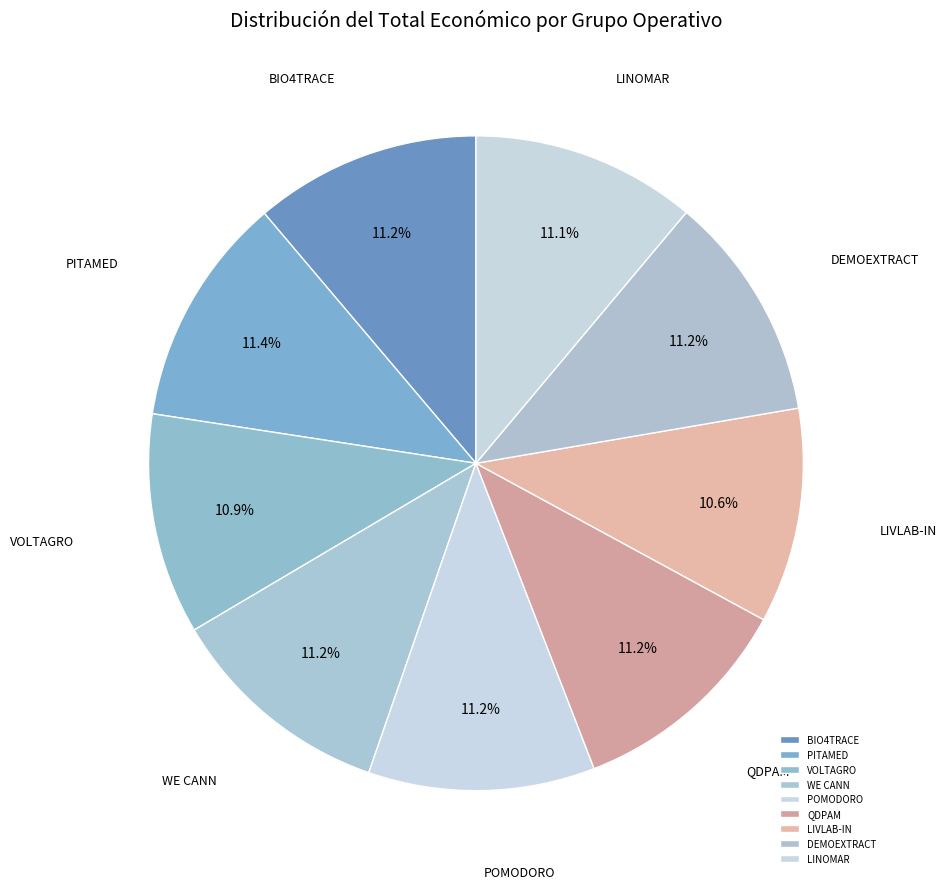

True or false: LIVLAB-IN accounts for 11% of the total.

True